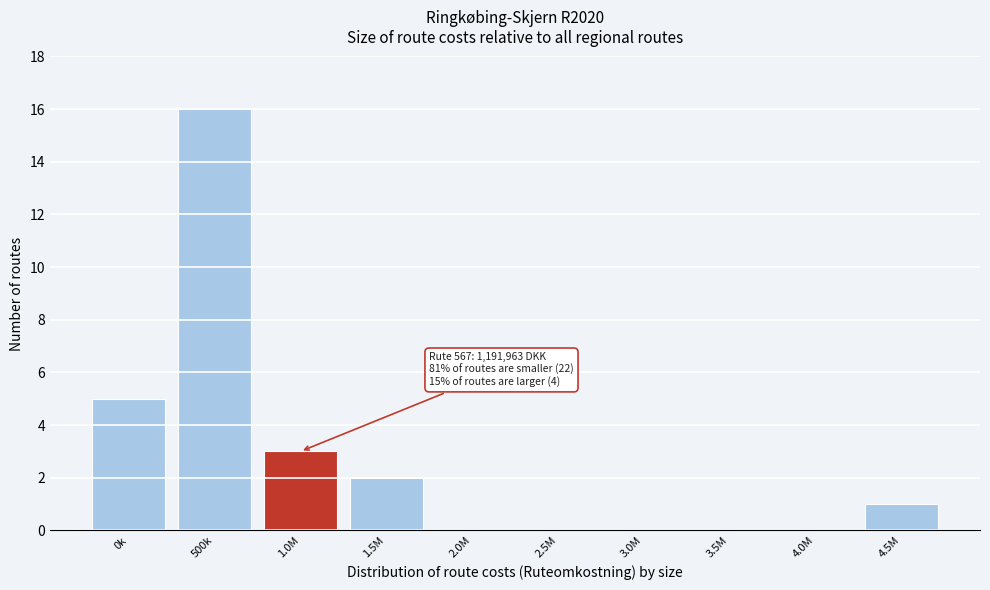

Reading right to left, transcribe all the data shown in this chart.

4.5M=1	4.0M=0	3.5M=0	3.0M=0	2.5M=0	2.0M=0	1.5M=2	1.0M=3	500k=16	0k=5